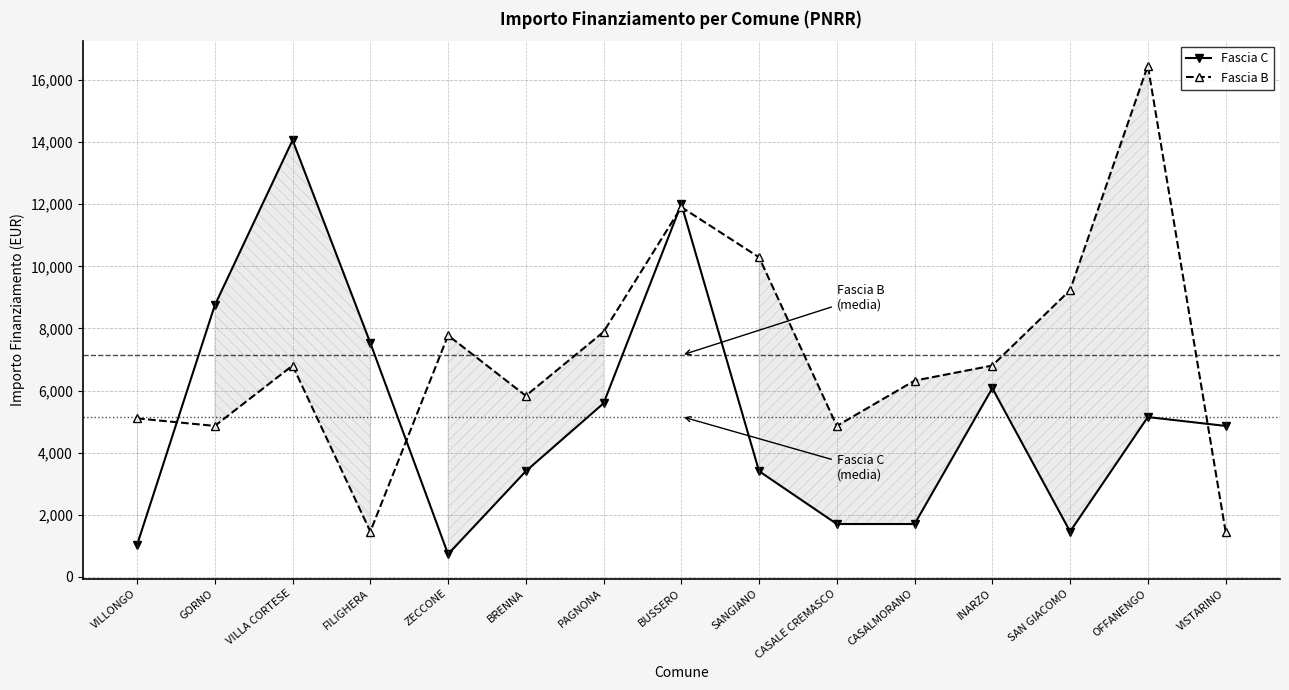

Which series has the widest spread of values?

Fascia B